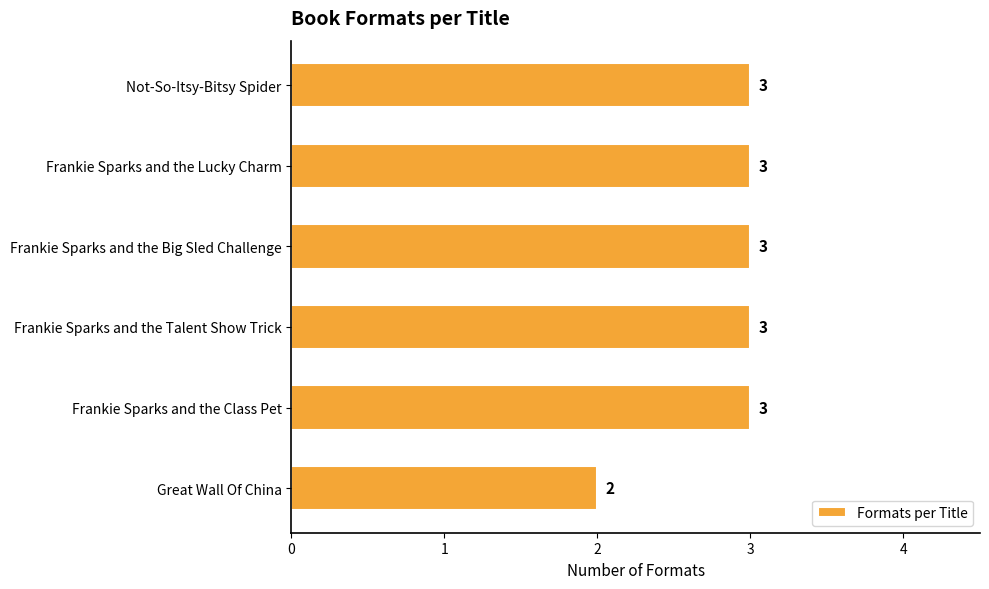

Does the chart contain any negative values?

No